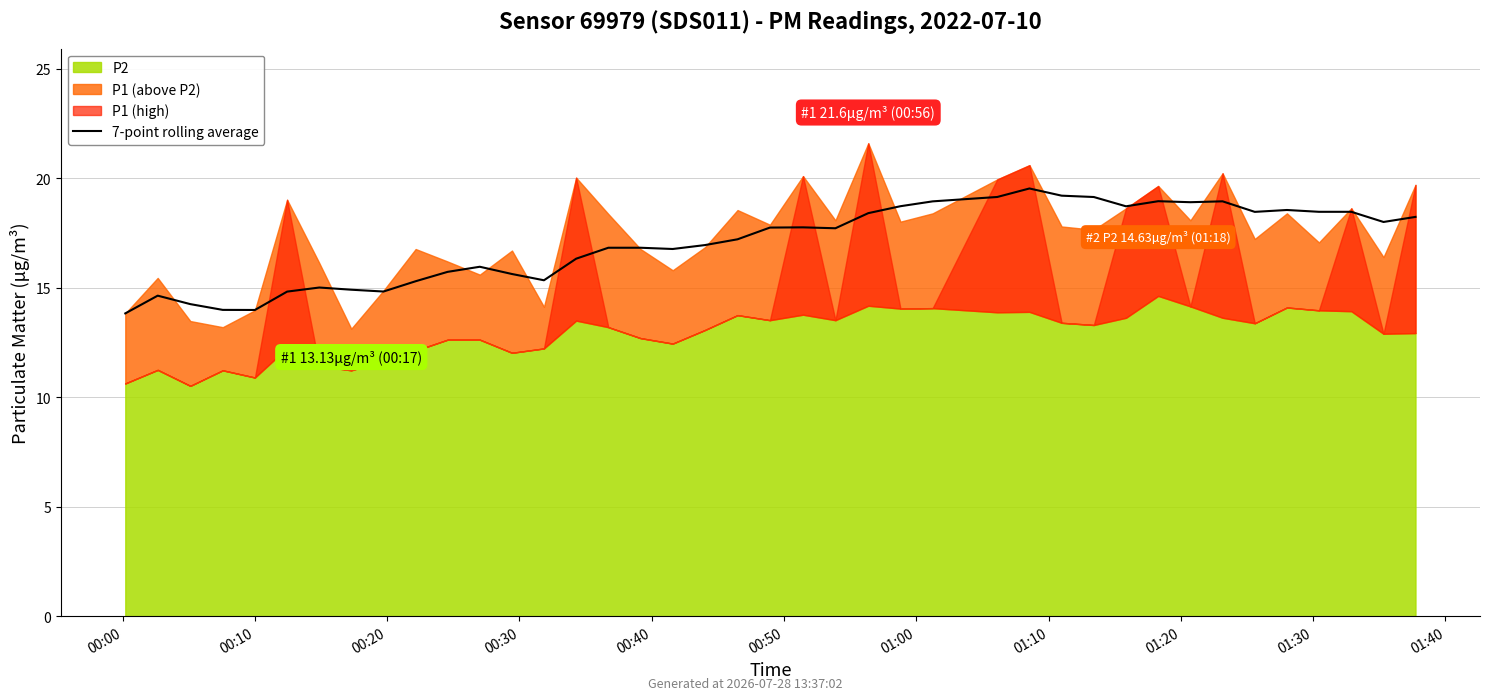

What is the approximate value at 18?

16.9